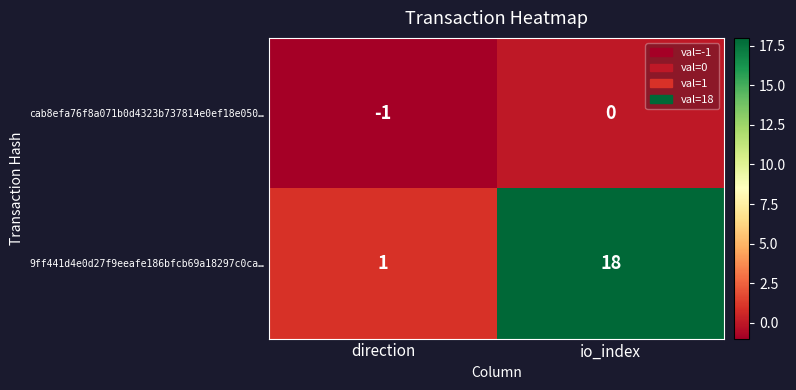

List the series in order of their overall mean, highest first.

9ff441d4e0d27f9eeafe186bfcb69a18297c0ca…, cab8efa76f8a071b0d4323b737814e0ef18e050…